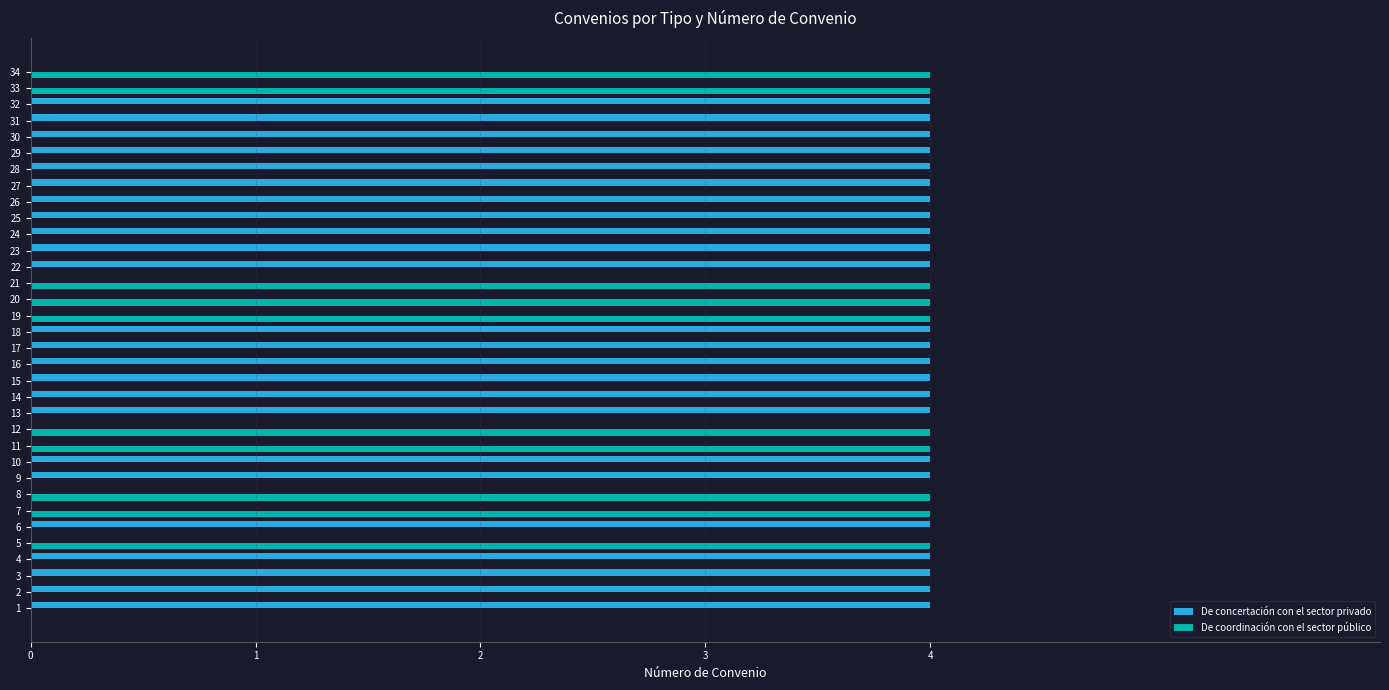

What is the total value across all series at 27?

4